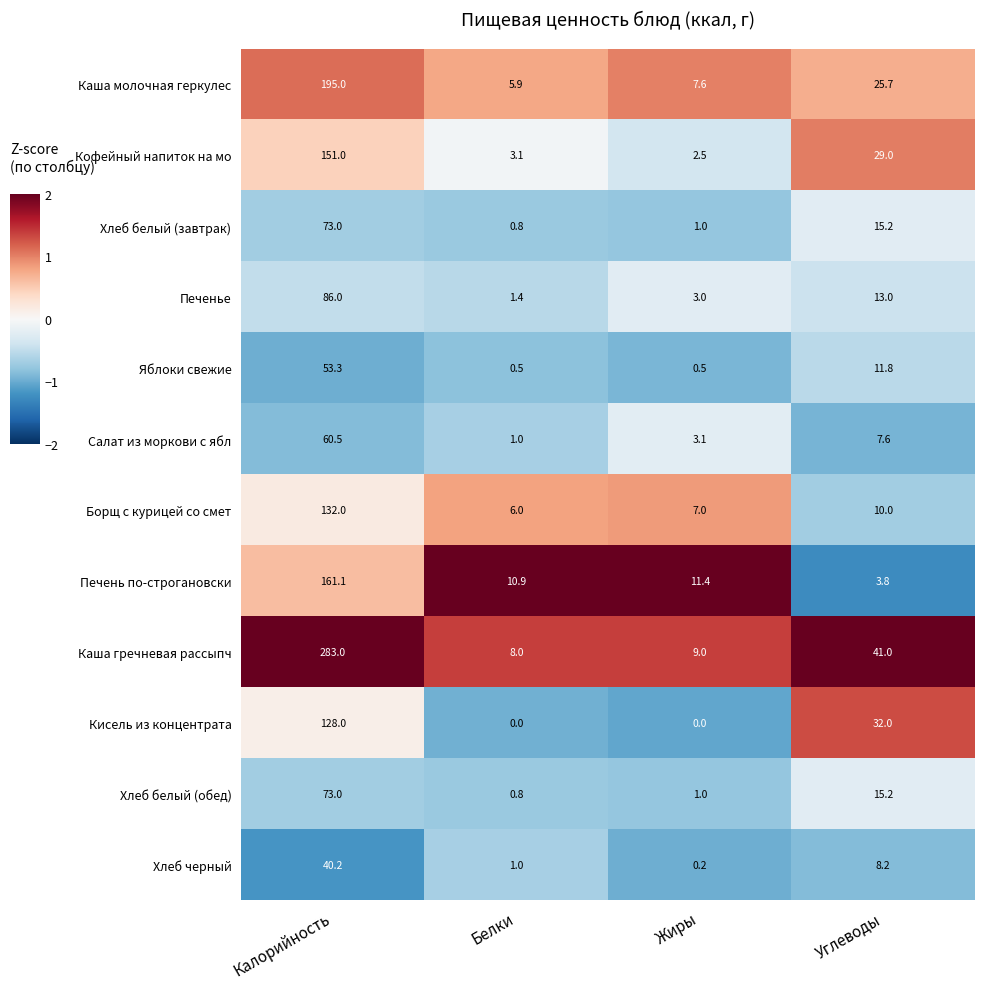

True or false: Хлеб белый (обед) has a value of 20.1 at Углеводы.

False